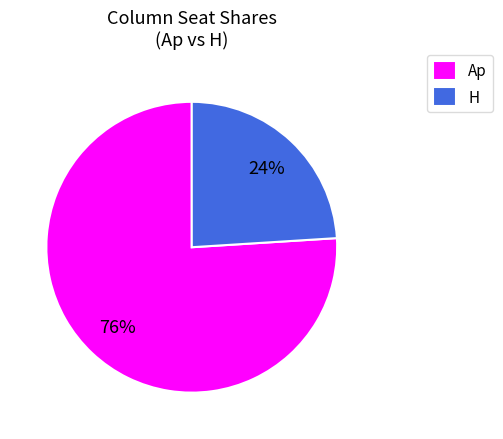

True or false: Ap accounts for 88% of the total.

False